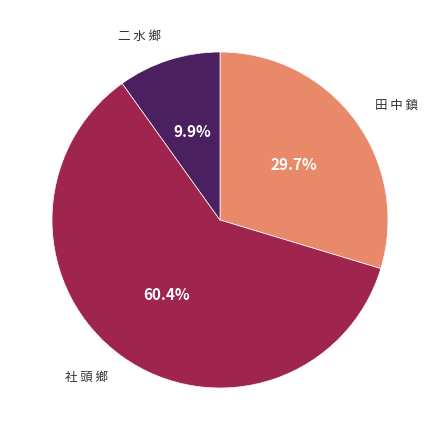

Is there any slice that represents more than half of the pie?

Yes